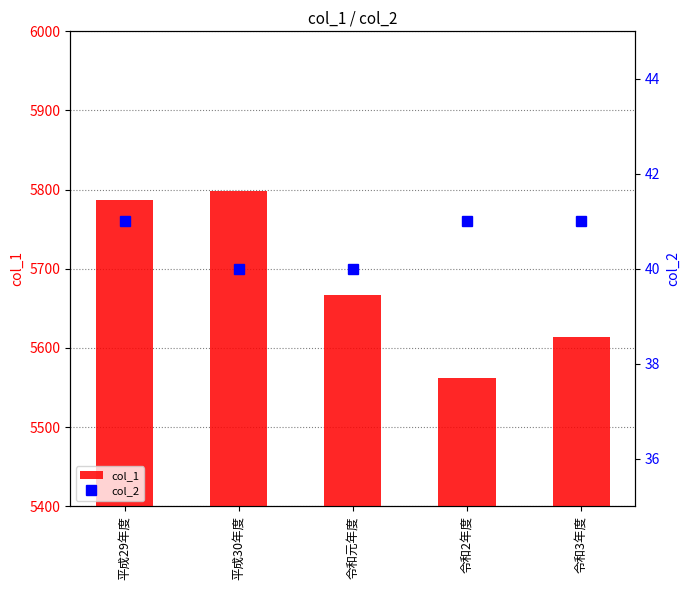

What is the difference between the highest and lowest values at 平成29年度?

5746